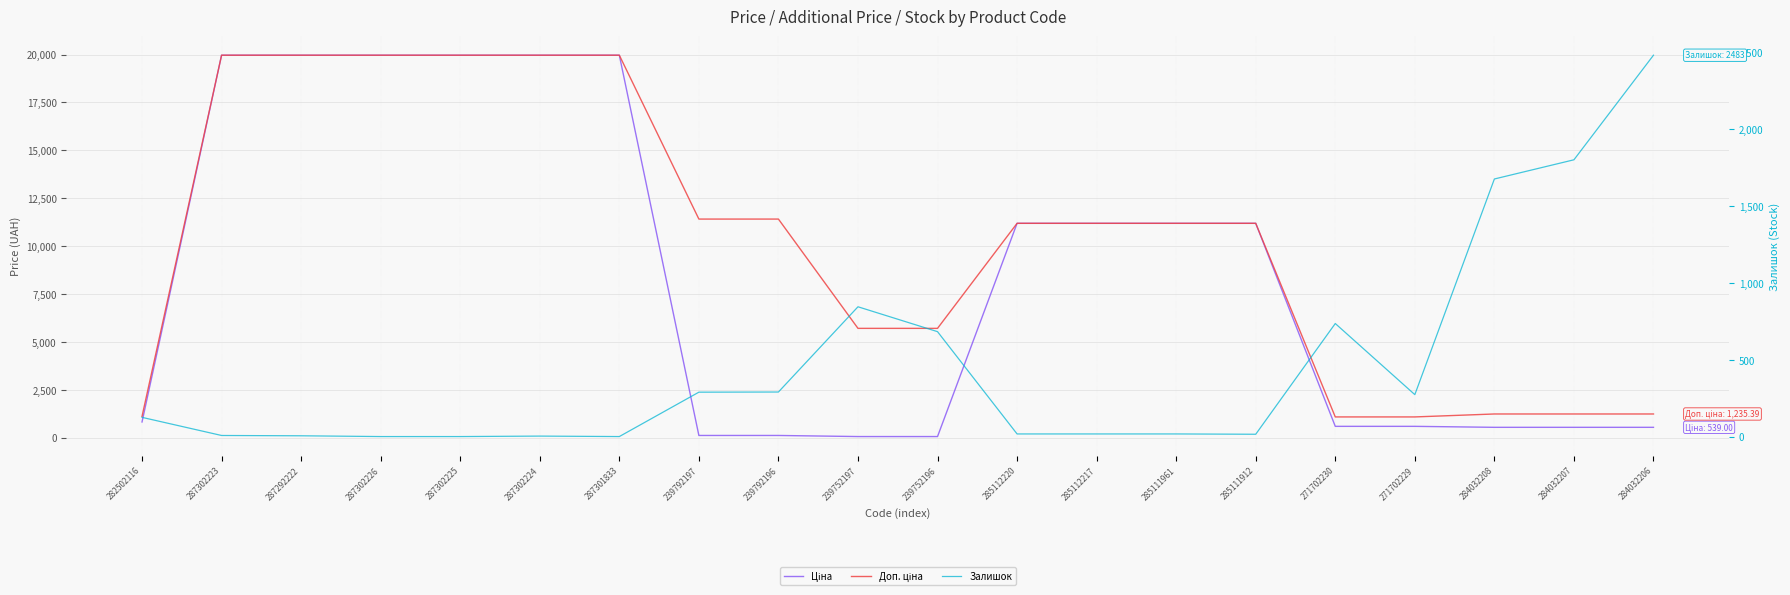

What is the spread (max minus min) of values at 239752197?

5647.9